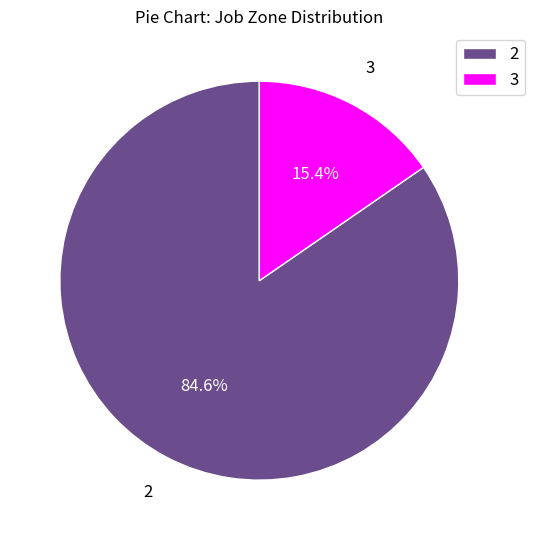

What is the majority slice?

2